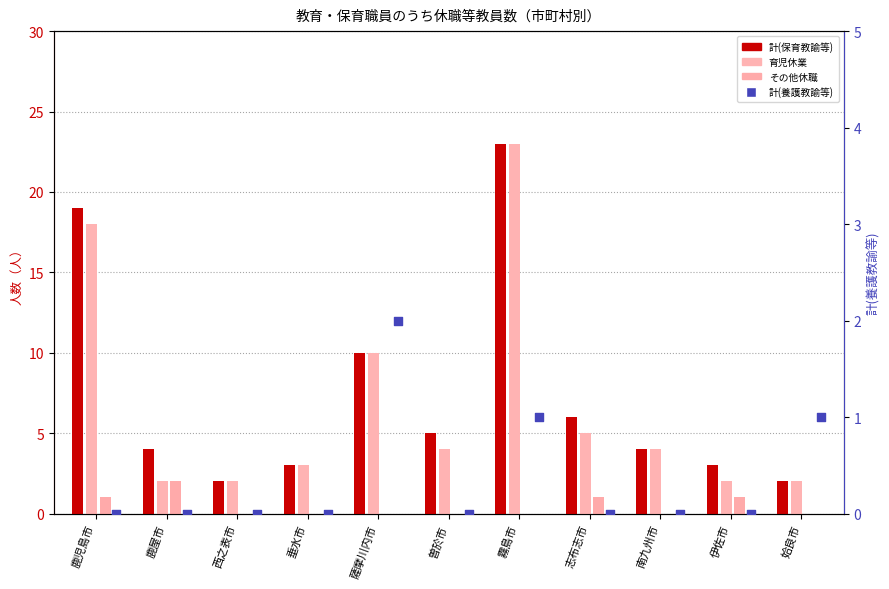

At how many categories does at least one series exceed 4?

5